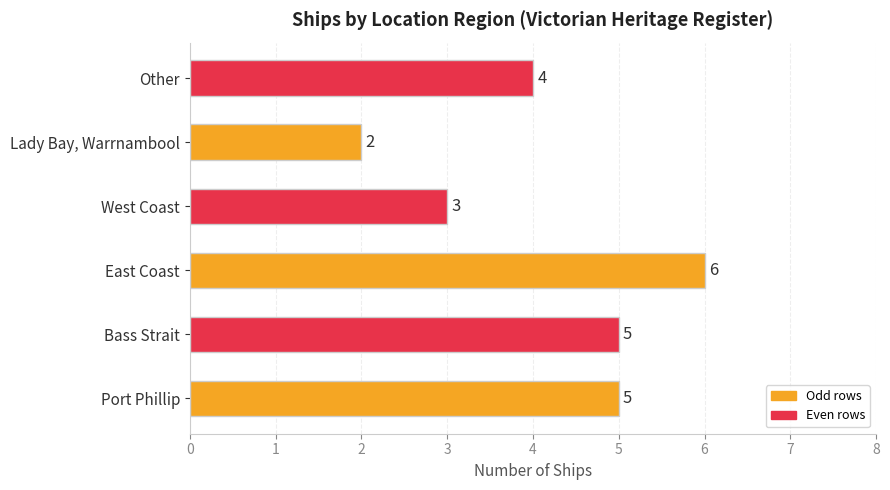

The chart shows a value of 7 at Bass Strait. True or false?

False